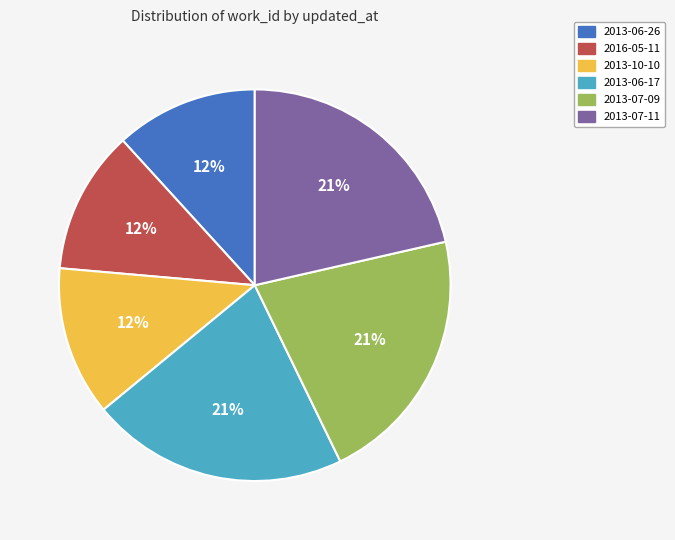

What is the ratio of the value at 2013-06-17 to the value at 2013-06-26?

1.8